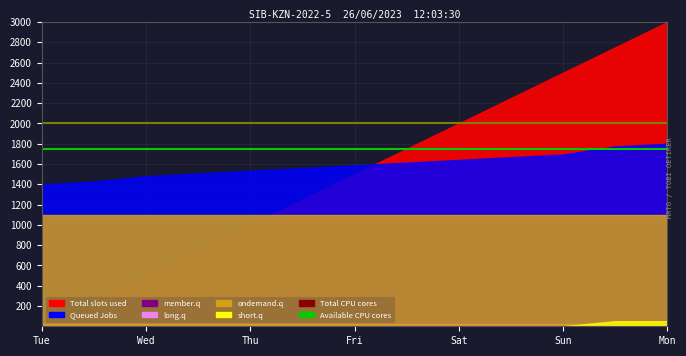

What is the value of the Total CPU cores point at the 1st from the left?

2000